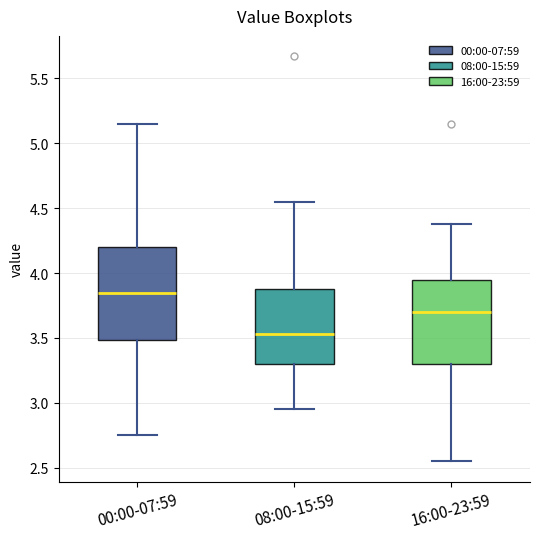

Comparing the boxes themselves (not the whiskers), which one is the tallest?

00:00-07:59